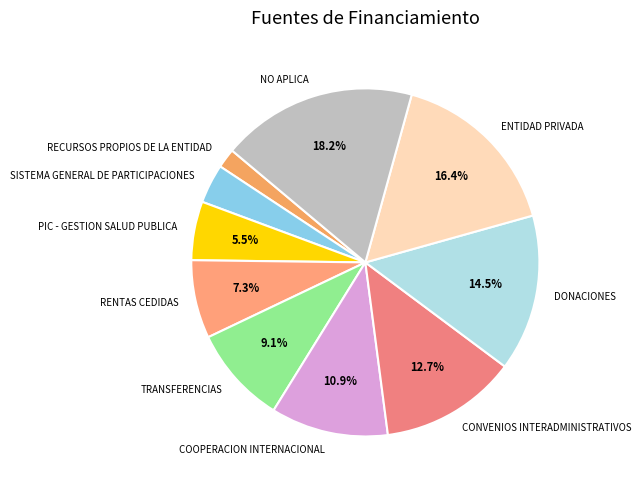

Does any single category account for the majority?

No